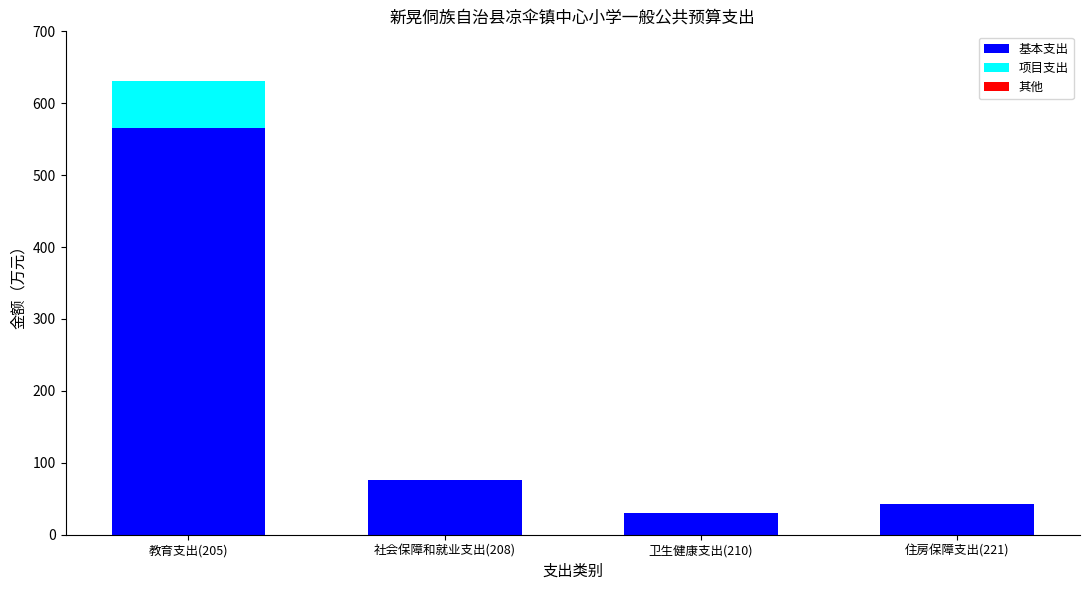

Is it true that 基本支出 equals 42.4 at 住房保障支出(221)?

True